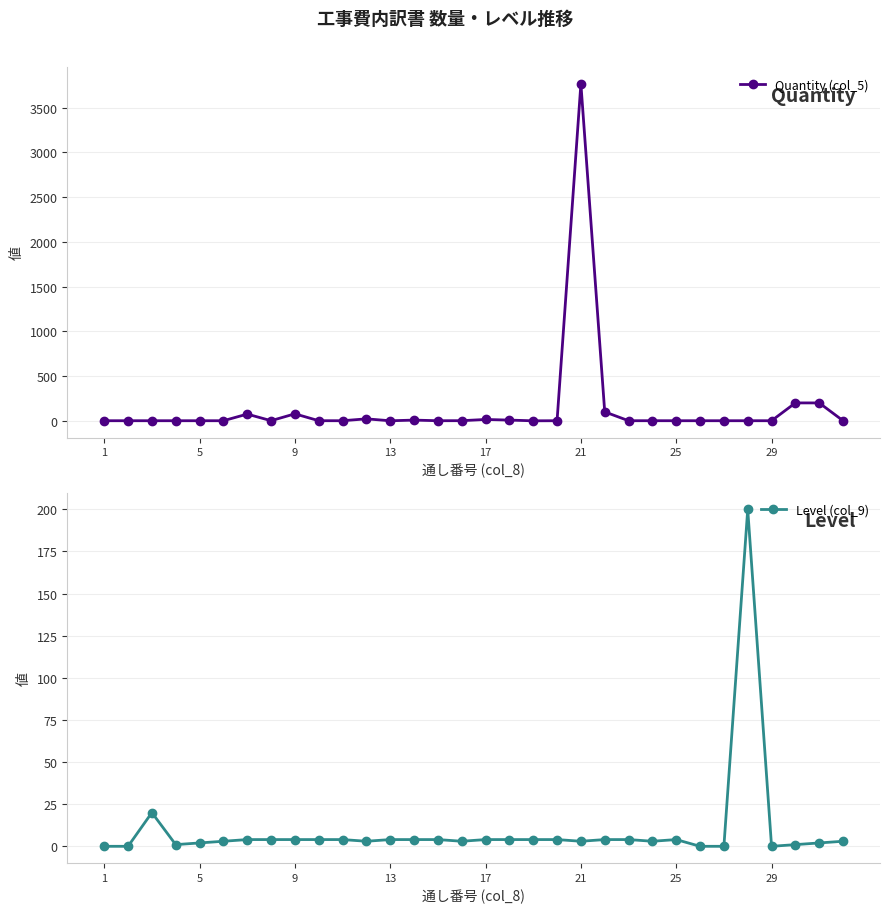

Is it true that Level (col_9) equals 4 at 9?

True